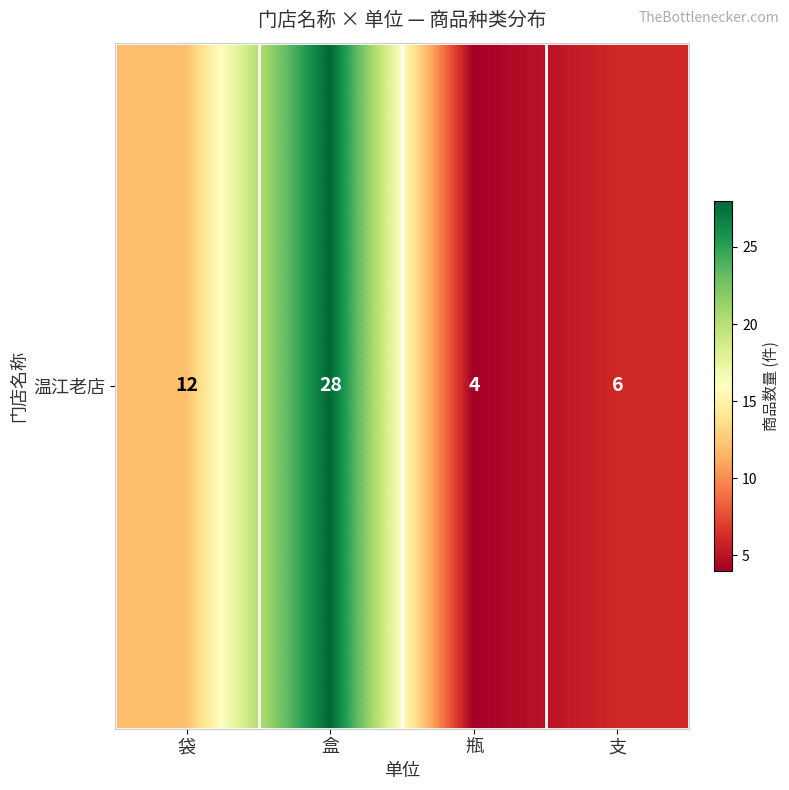

How many distinct data groups are displayed?

1